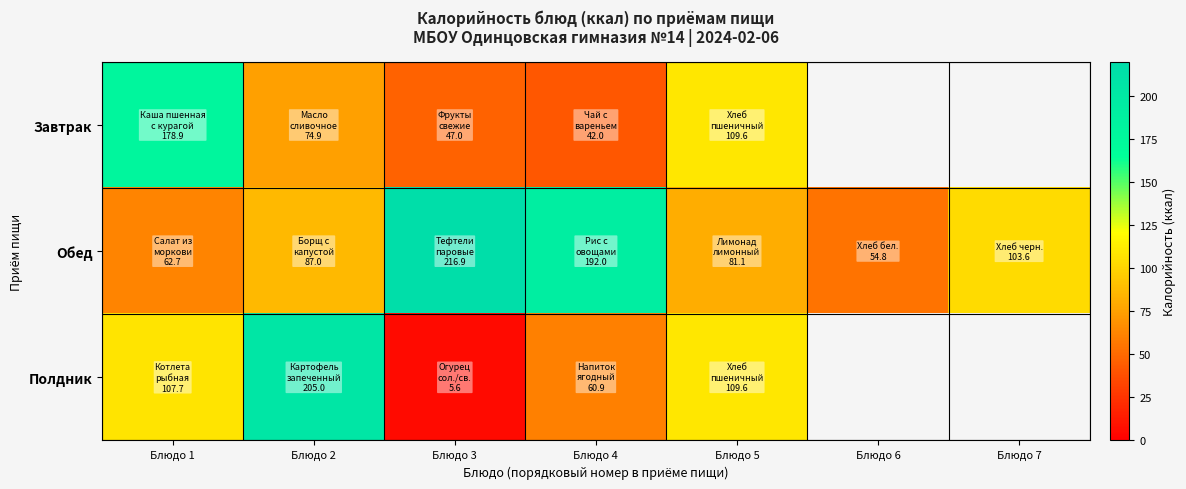

At which category does the chart reach its peak across all series?

Блюдо 3